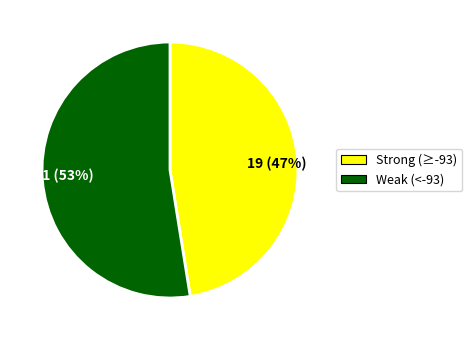

Which slice is the largest?

21 (53%)